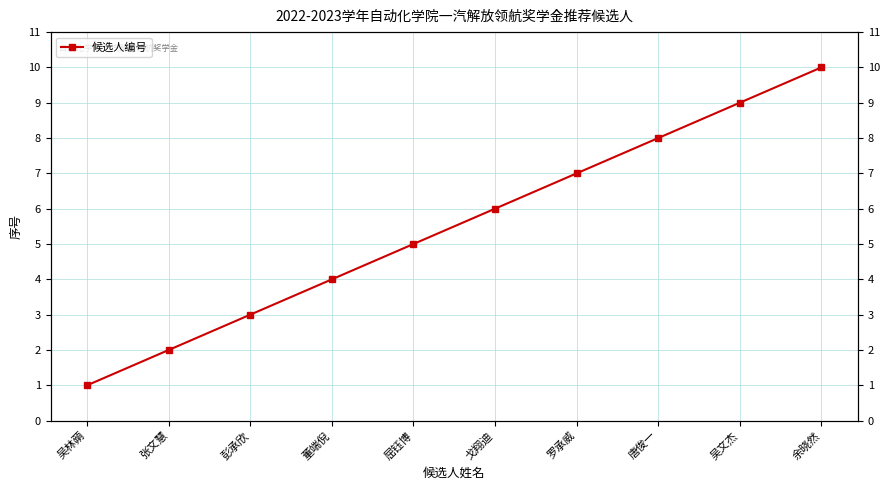

What is the maximum value shown in the chart?

10